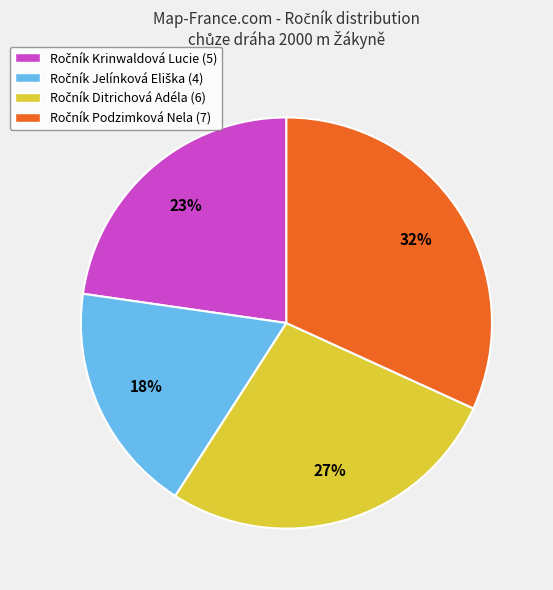

Is there a majority slice in this chart?

No